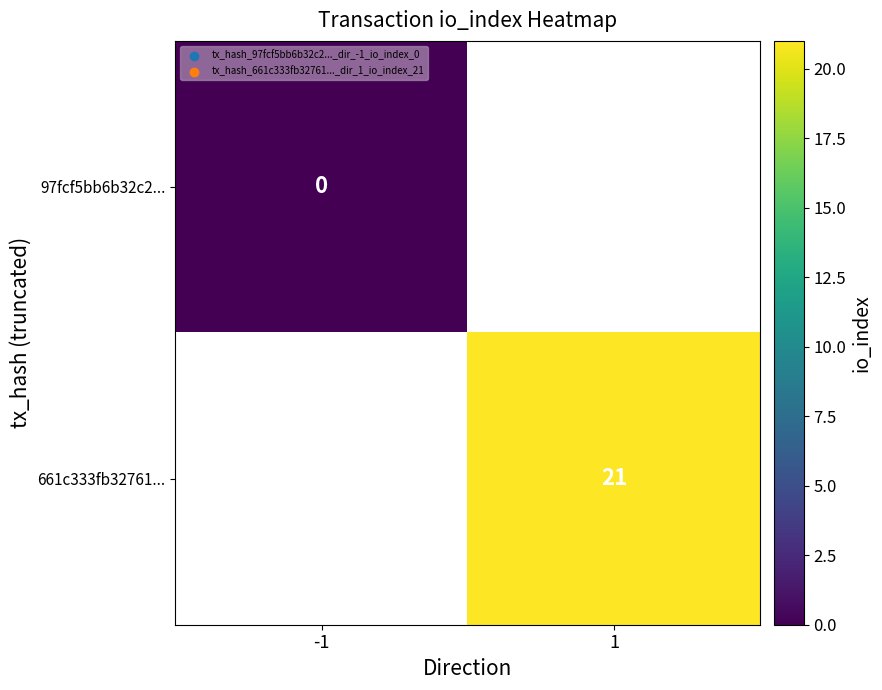

List the series in order of their peak value, lowest first.

97fcf5bb6b32c2..., 661c333fb32761...